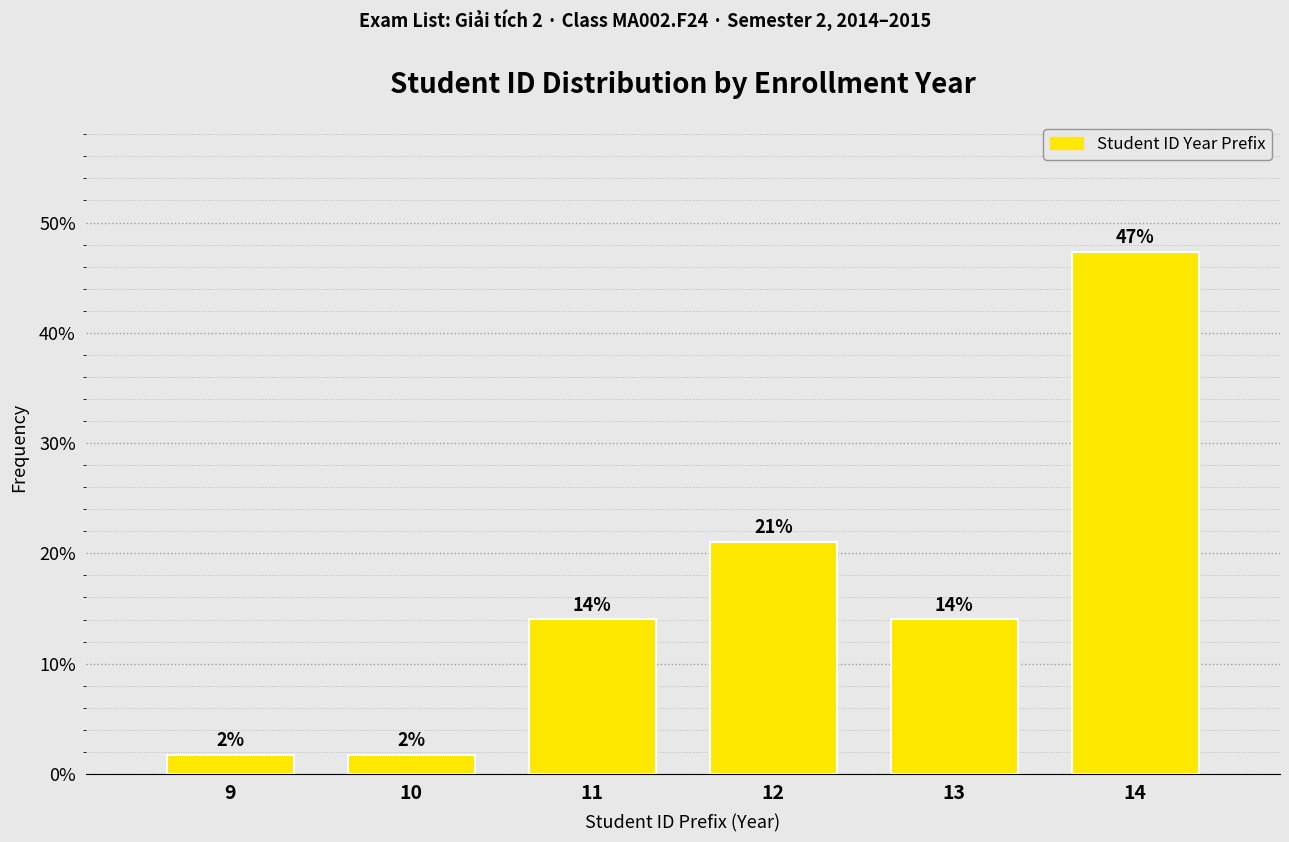

At which label is the value closest to 24?

12